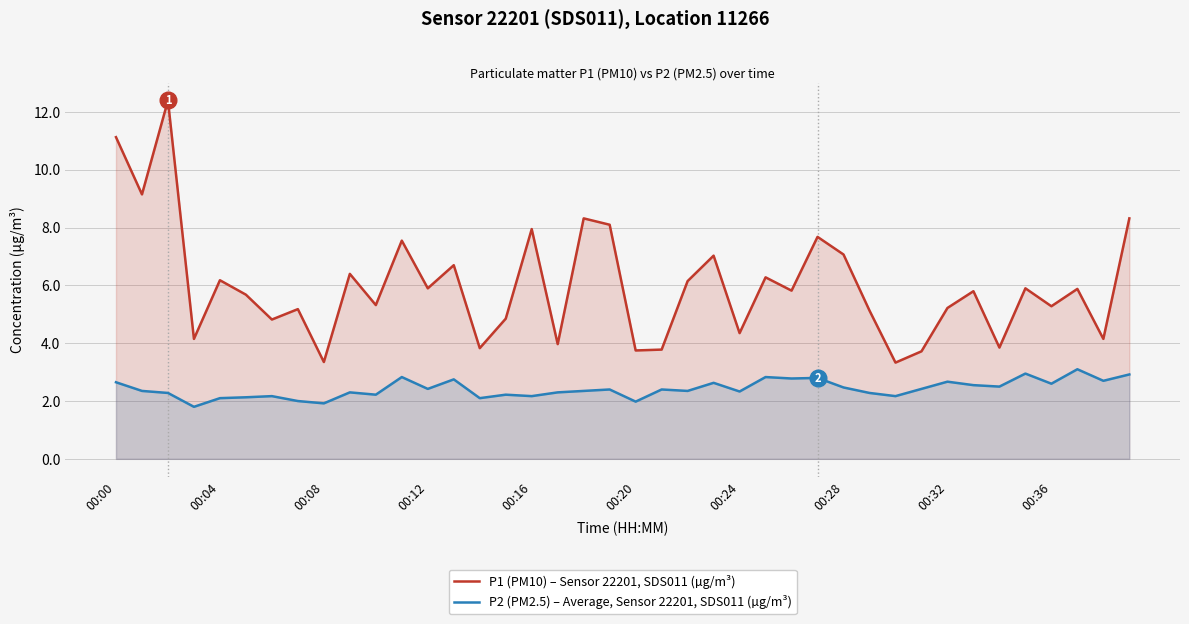

At which label does P2 (PM2.5) – Average, Sensor 22201, SDS011 (µg/m³) reach its peak?

37